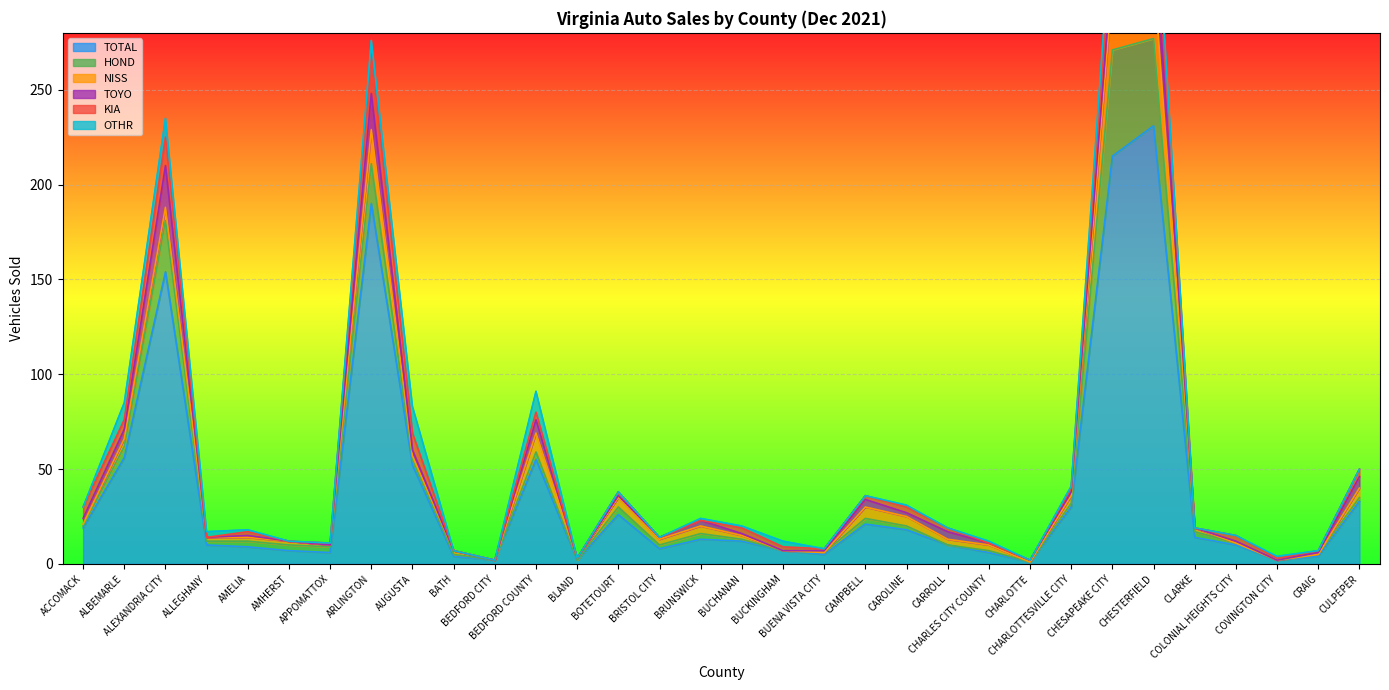

What is the average value of the HOND series?

6